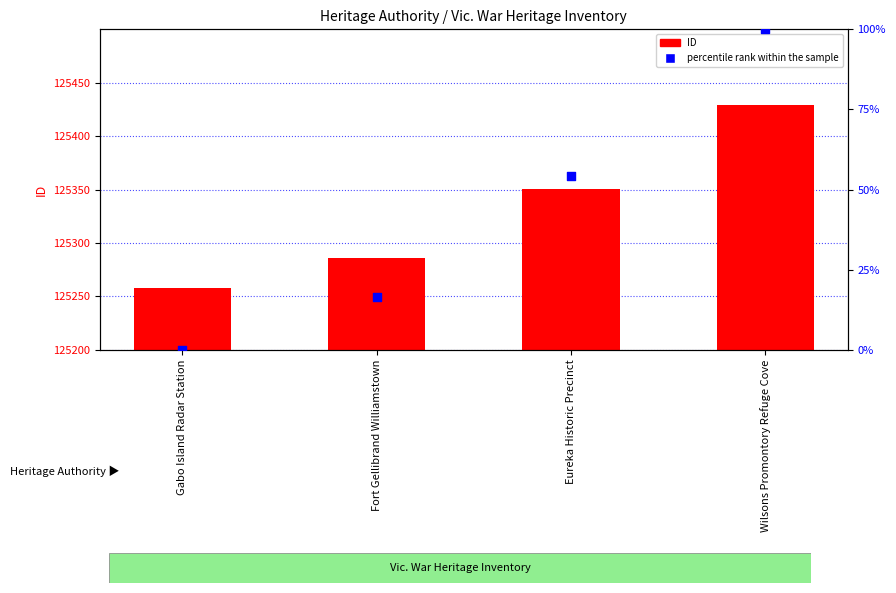

Which series has the largest Y range (max minus min)?

ID